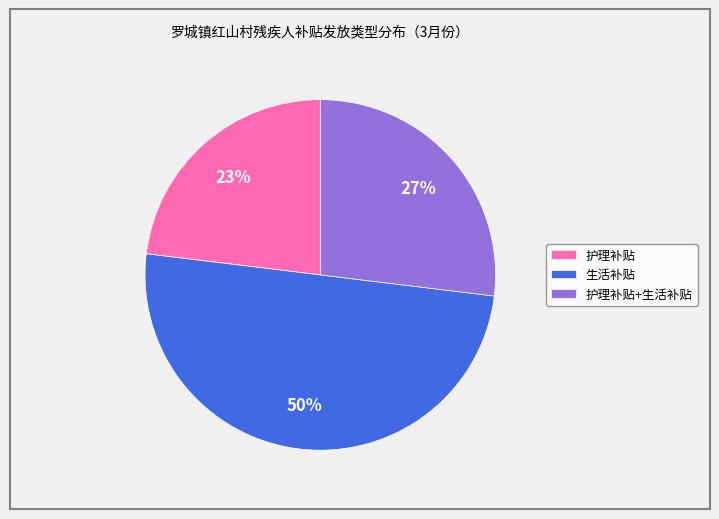

To the nearest percent, what is the average slice percentage?

33%